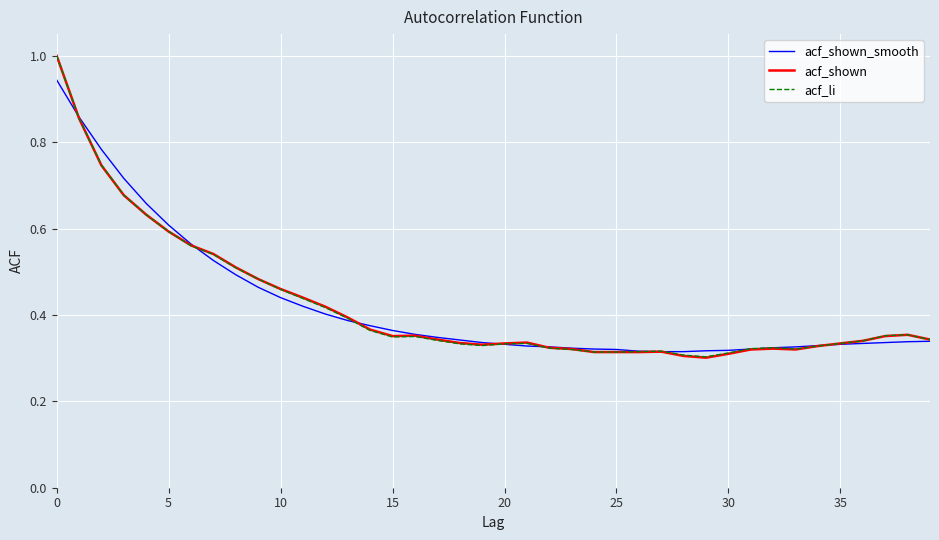

Rank the series by their average value, from lowest to highest.

acf_li, acf_shown, acf_shown_smooth